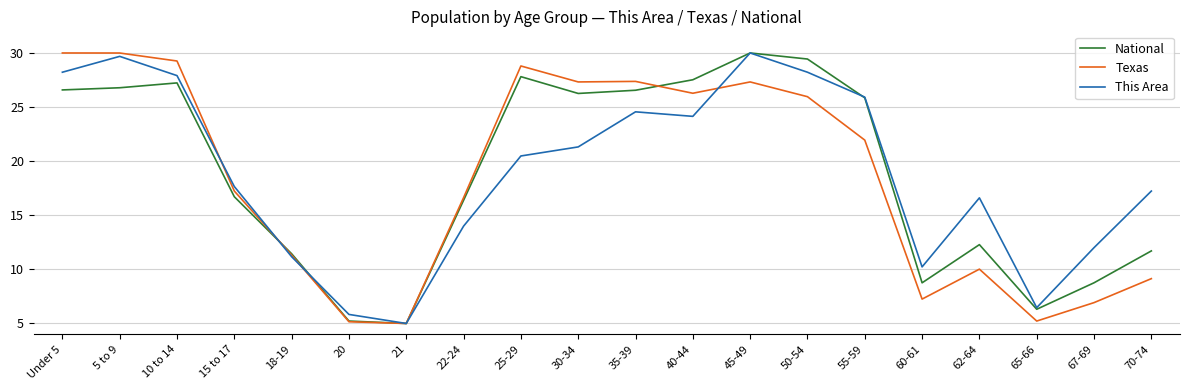

At how many categories does at least one series exceed 10?

17